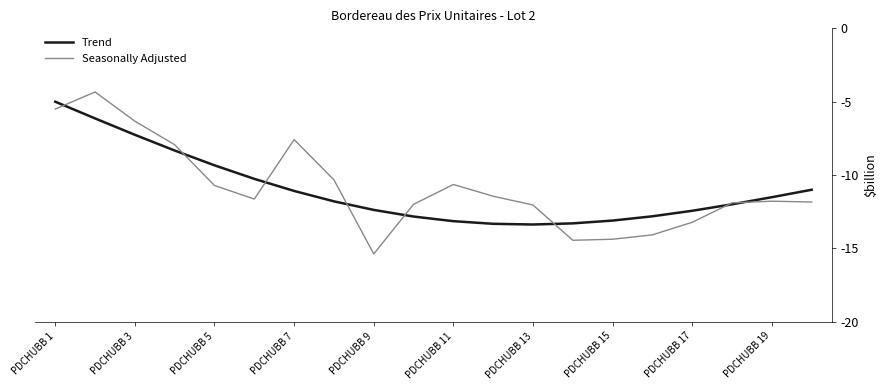

What is the minimum value for Trend?

-13.4